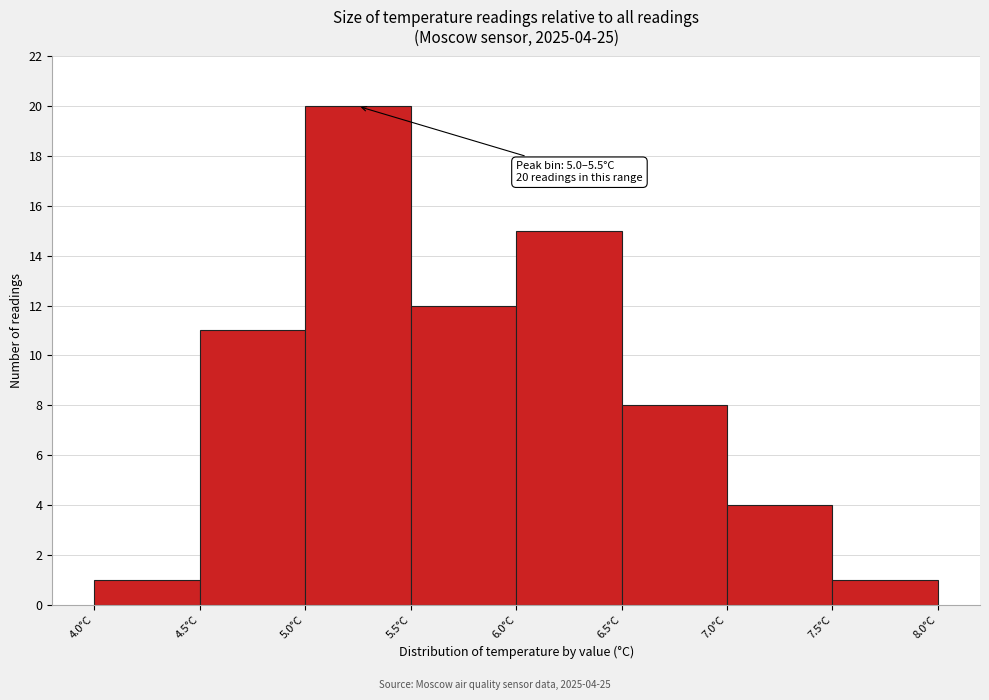

Over which range of the x-axis is the bar tallest?

5.0 to 5.5